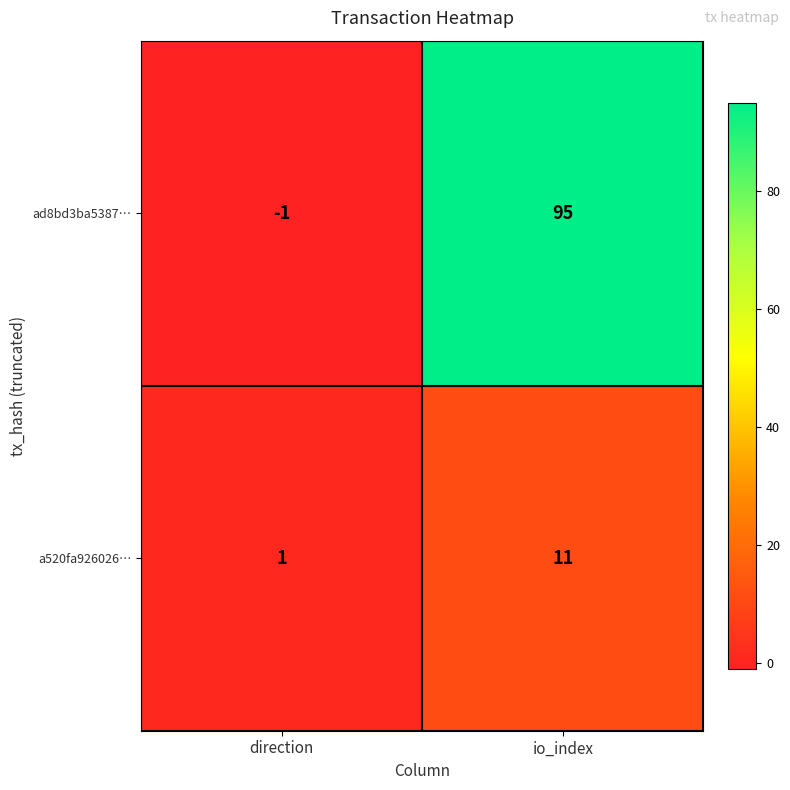

Between direction and io_index, which series saw the biggest shift?

ad8bd3ba5387…